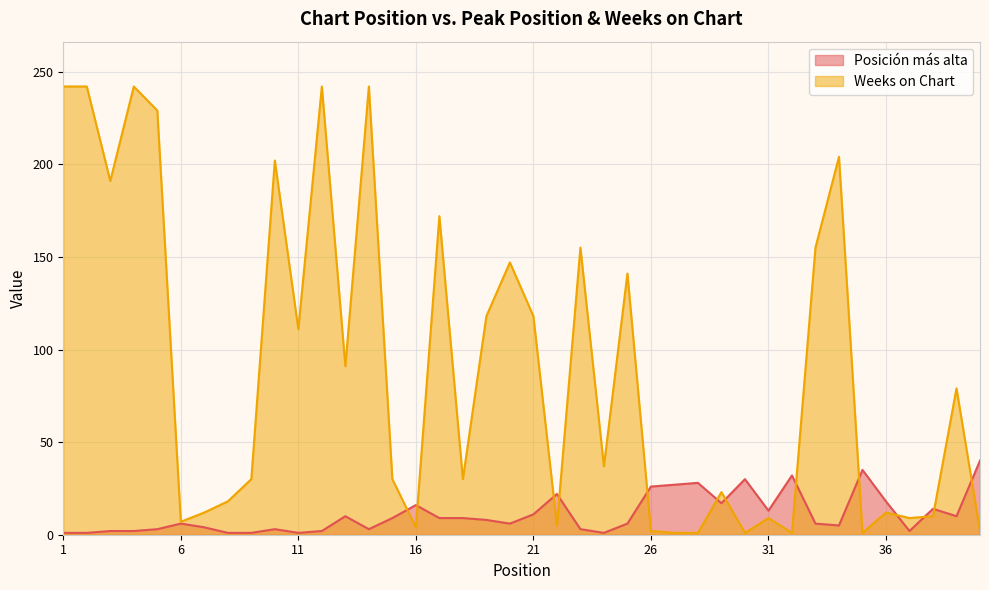

List the series in order of their peak value, lowest first.

Posición más alta, Weeks on Chart